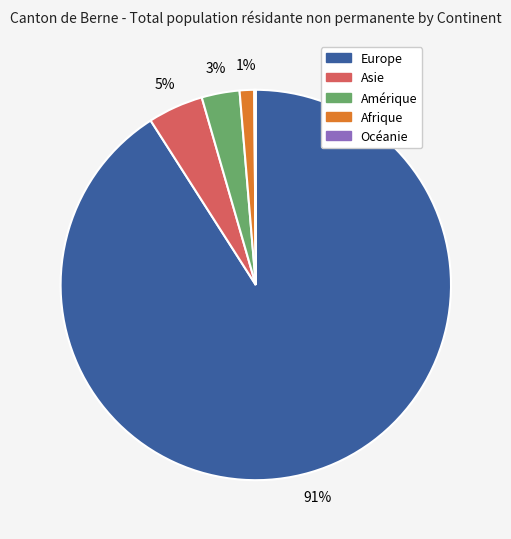

To the nearest percent, what is the difference between the largest and smallest slice percentages?

91%